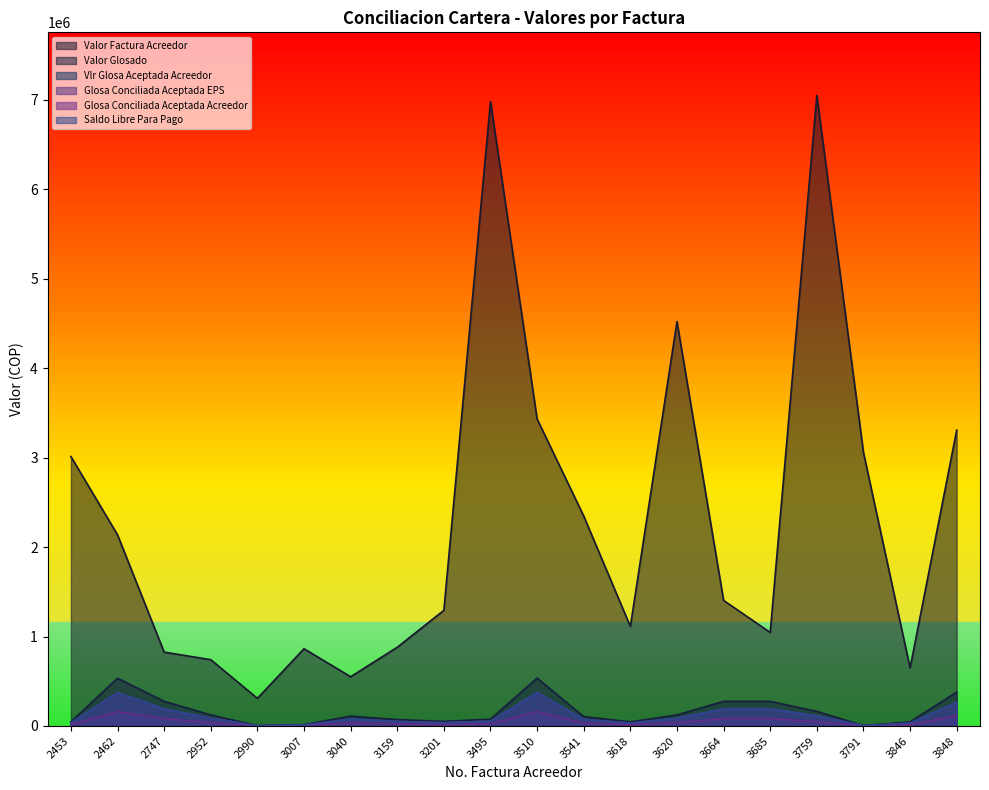

What is the sum of the Glosa Conciliada Aceptada Acreedor values at 3846 and 3040?

46937.4